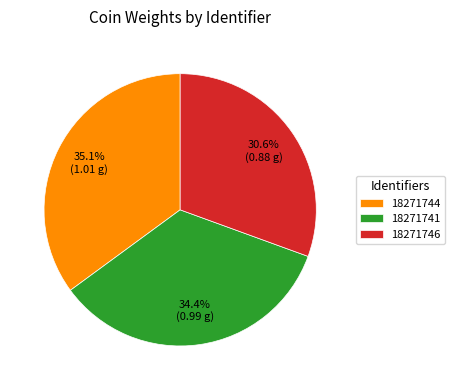

How many segments does this pie chart have?

3